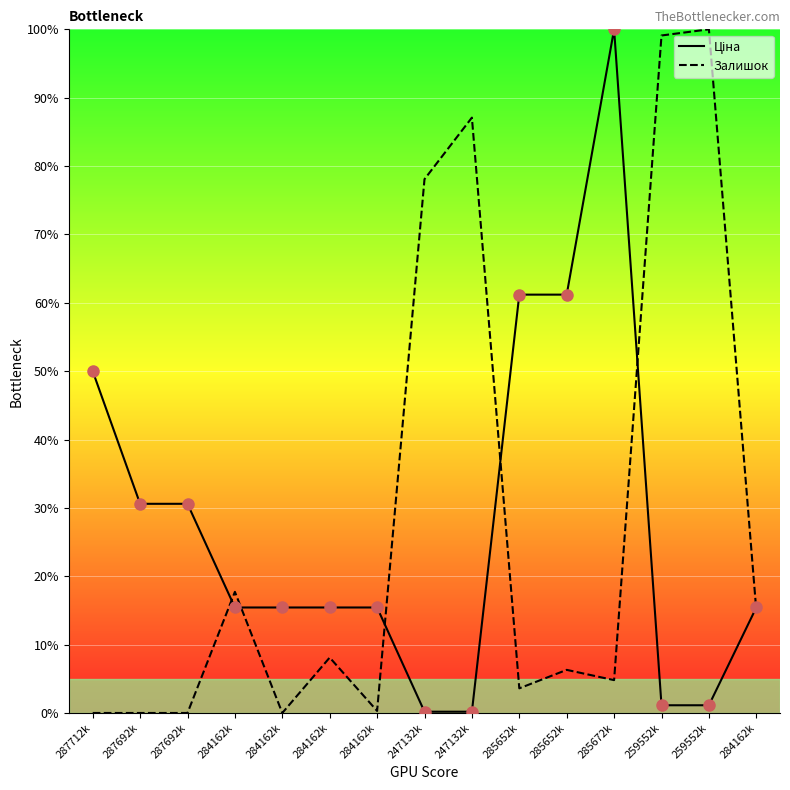

At 247132k, list the series in order from largest to smallest.

Залишок, Ціна